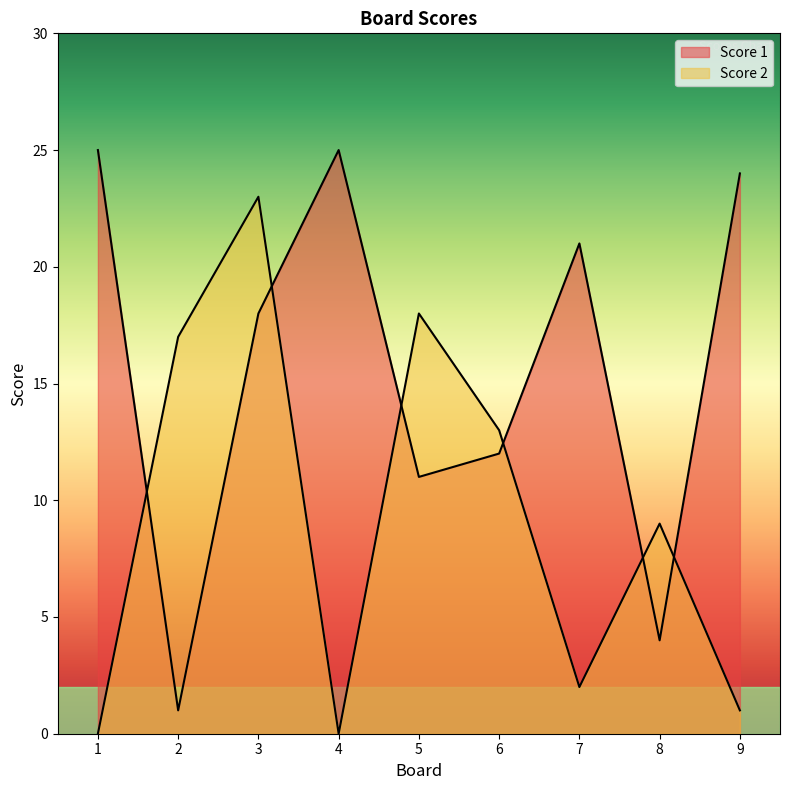

The value of Score 1 at 3 is 6. True or false?

False